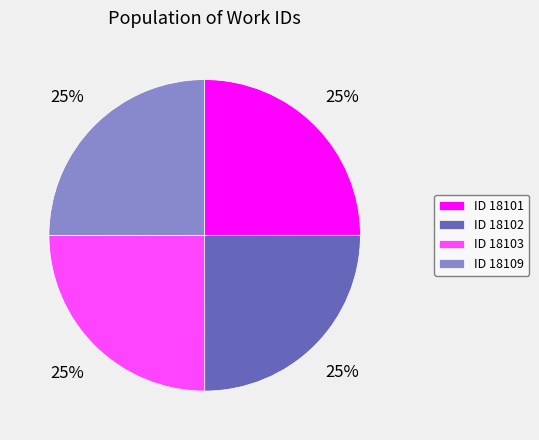

Count the number of slices in the pie.

4